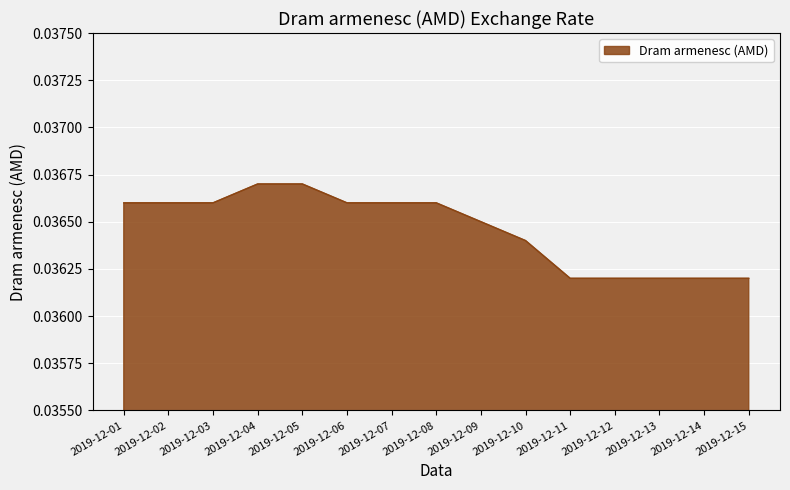

Between 2019-12-12 and 2019-12-10, which is larger?

2019-12-10